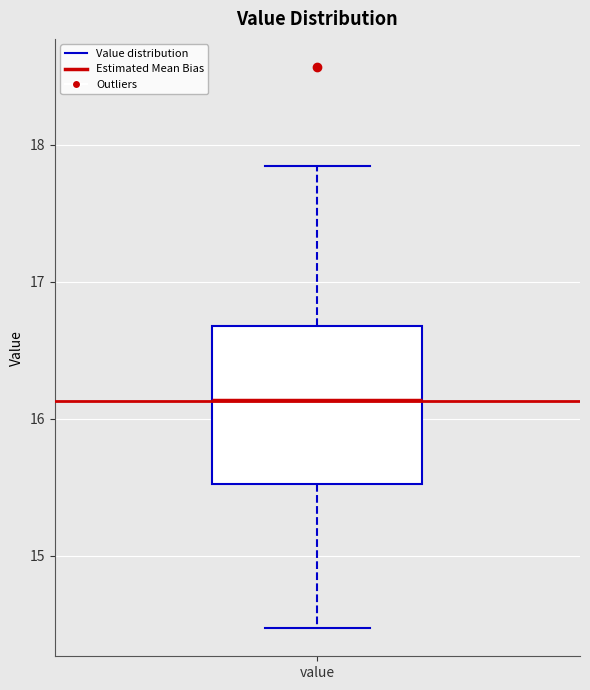

Where does the upper whisker of the box for value end on the y-axis? The values are not printed on the chart, so give them approximately, as read against the axis.

17.9